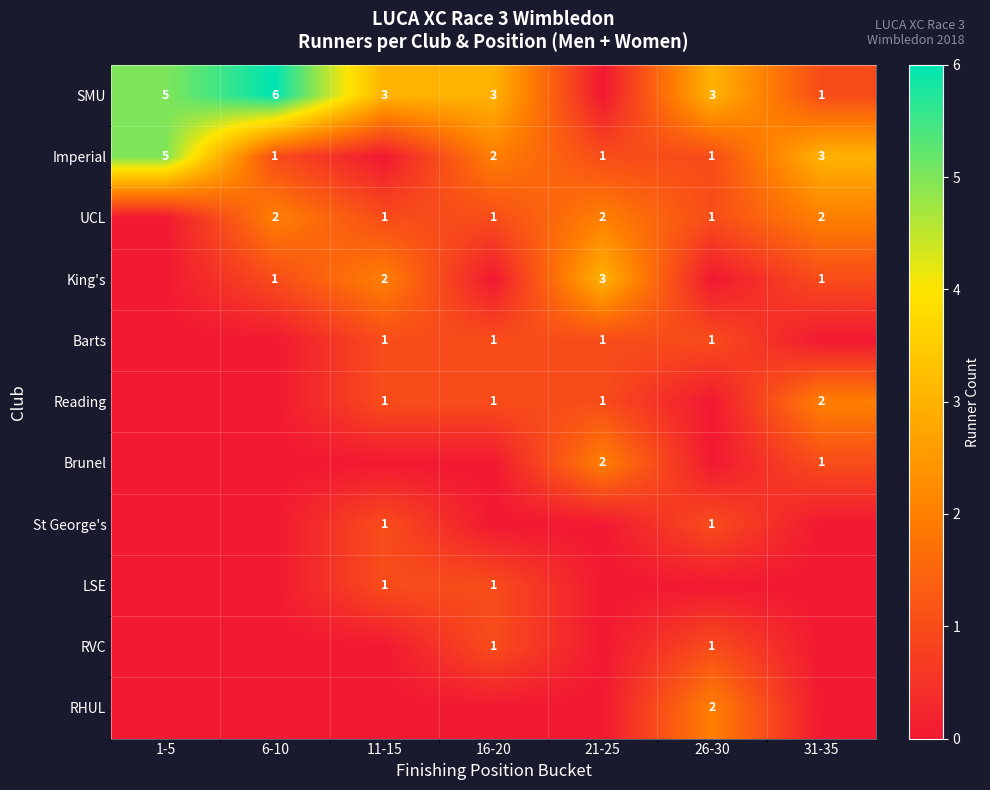

Between 6-10 and 11-15, which series saw the biggest shift?

SMU